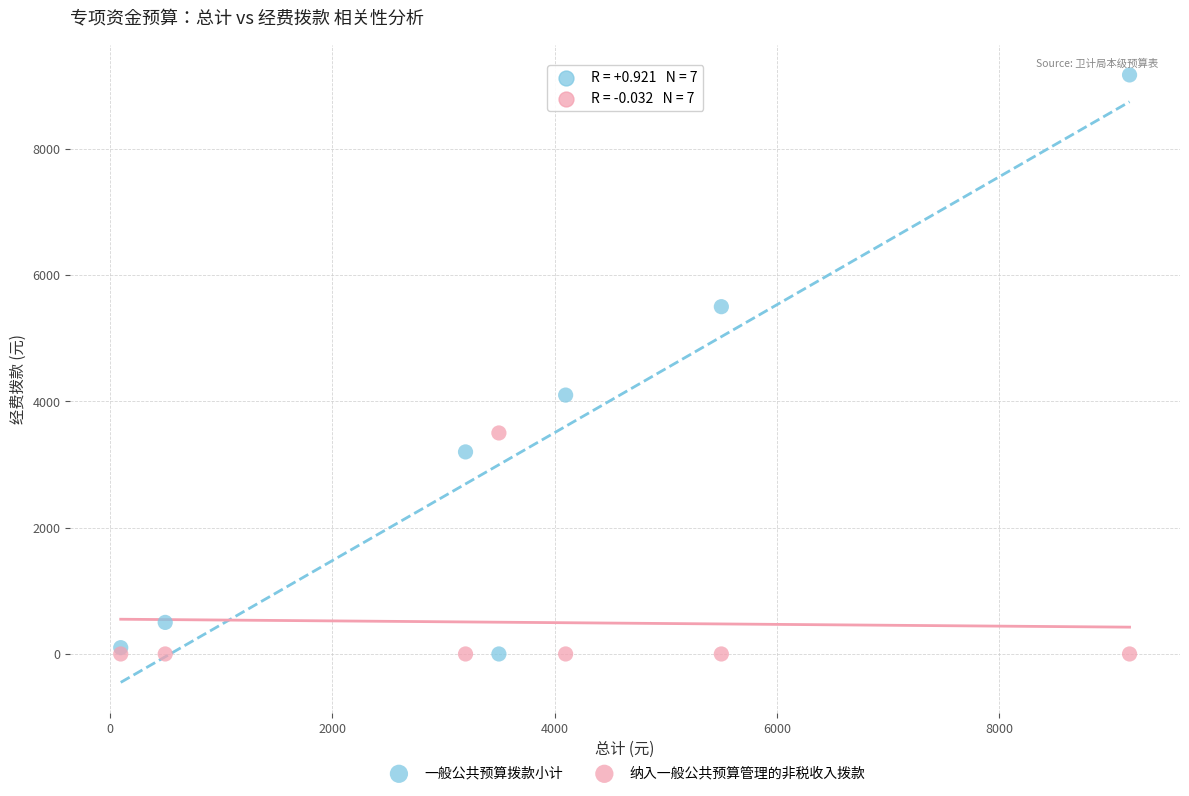

Which series reaches the maximum Y coordinate?

一般公共预算拨款小计